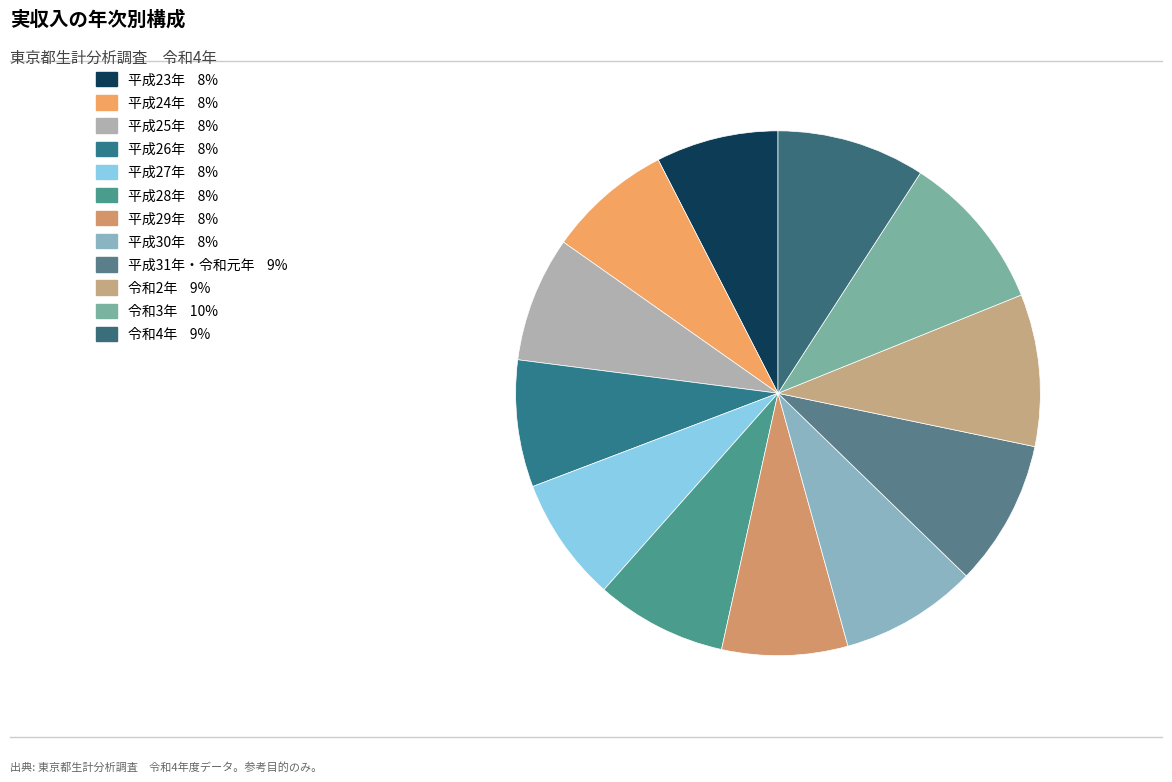

Is there a majority slice in this chart?

No